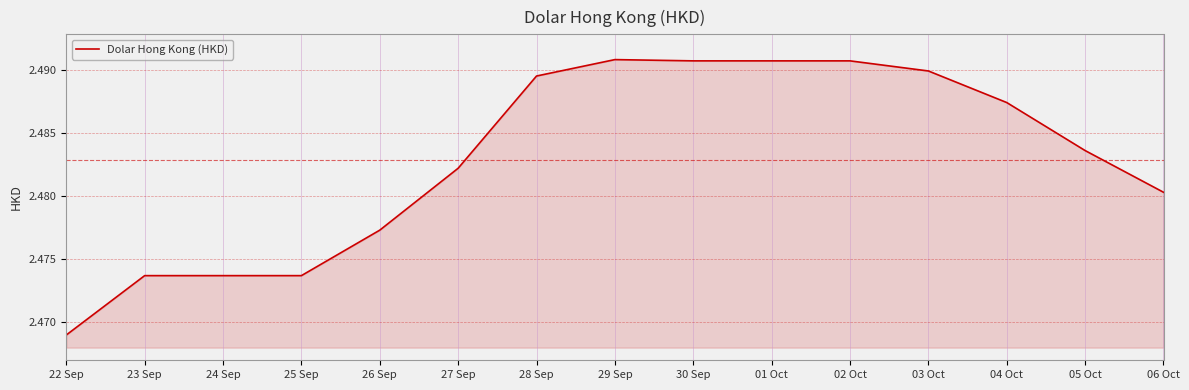

Which category has the lowest value across all series?

22 Sep